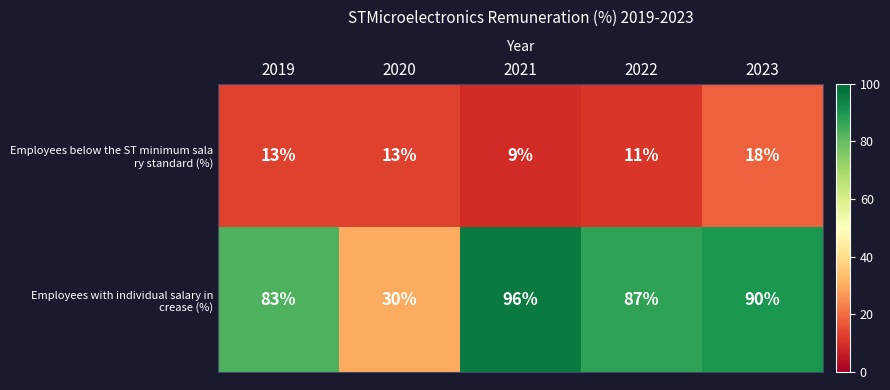

What is the spread (max minus min) of values at 2023?

72